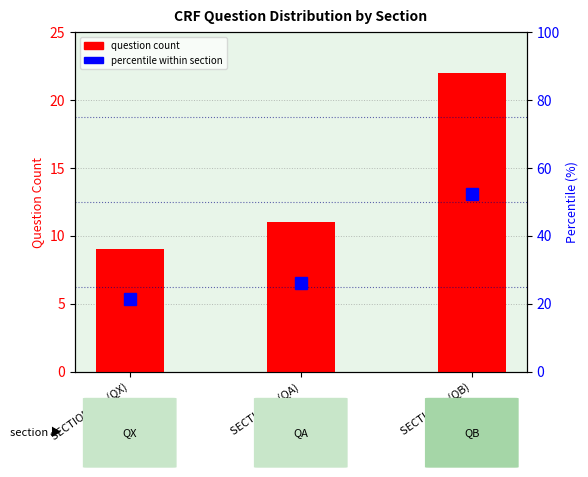

What is the maximum value for percentile within section?

52.4